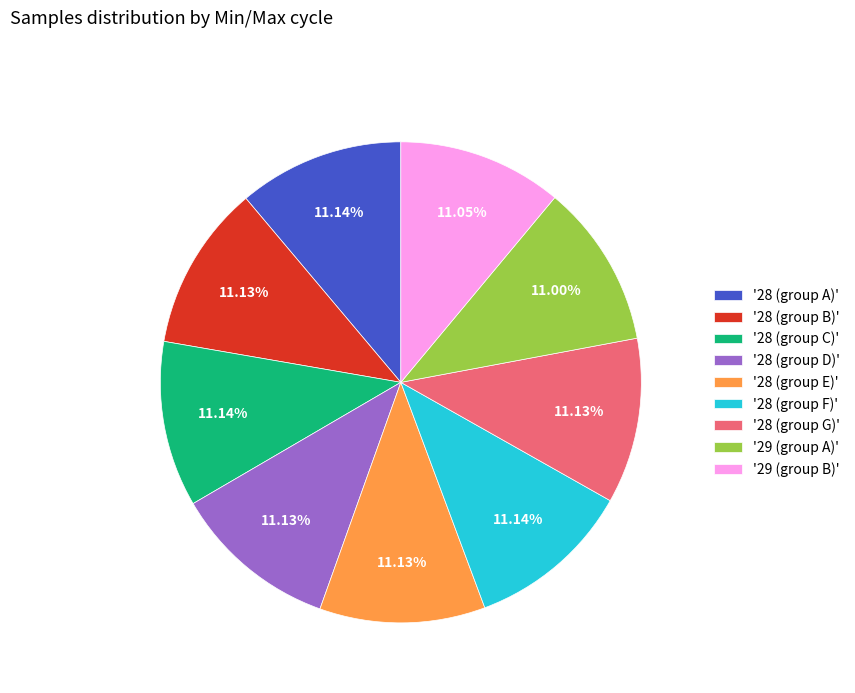

Do '28 (group C)' and '29 (group B)' together represent more than half of the pie?

No